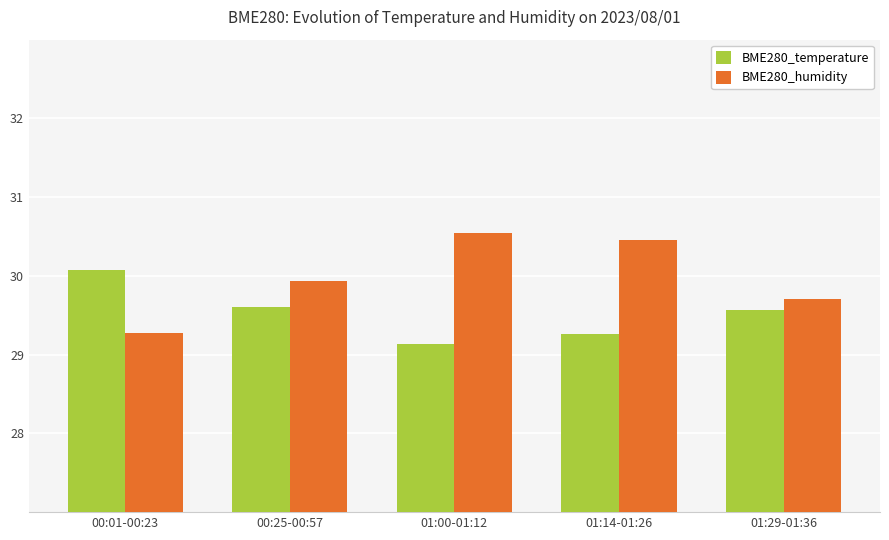

What is the total value across all series at 01:14-01:26?

59.7